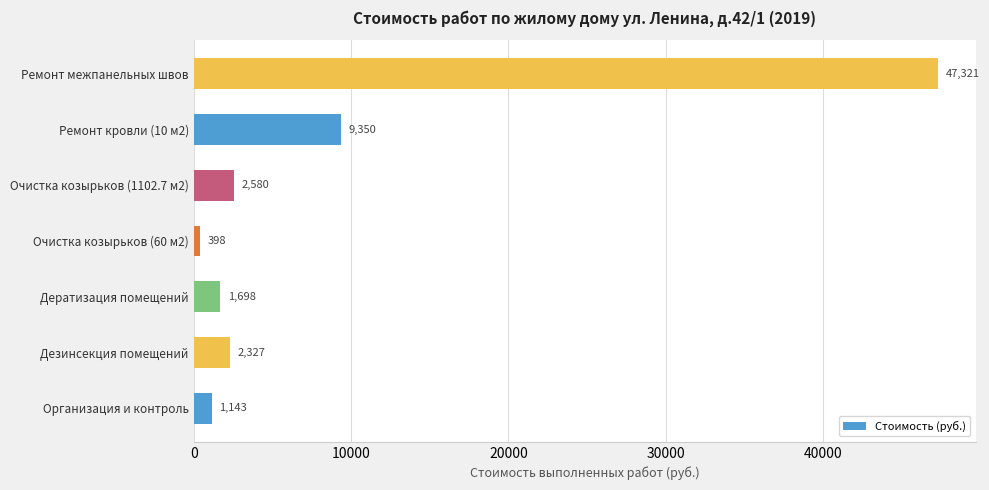

At which label is the value closest to 23859?

Ремонт кровли (10 м2)